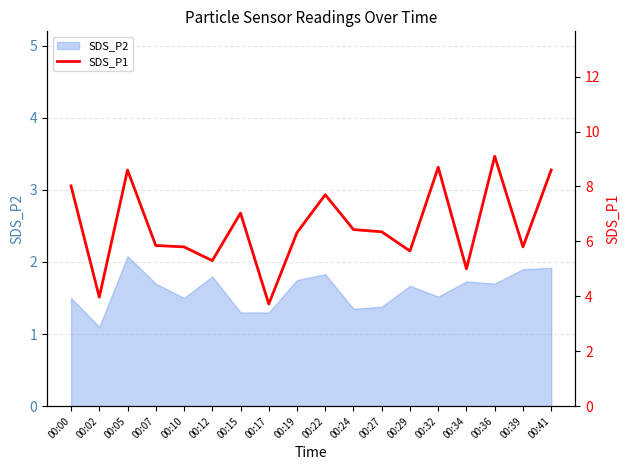

The SDS_P2 series shows 2.6 at 00:29. True or false?

False